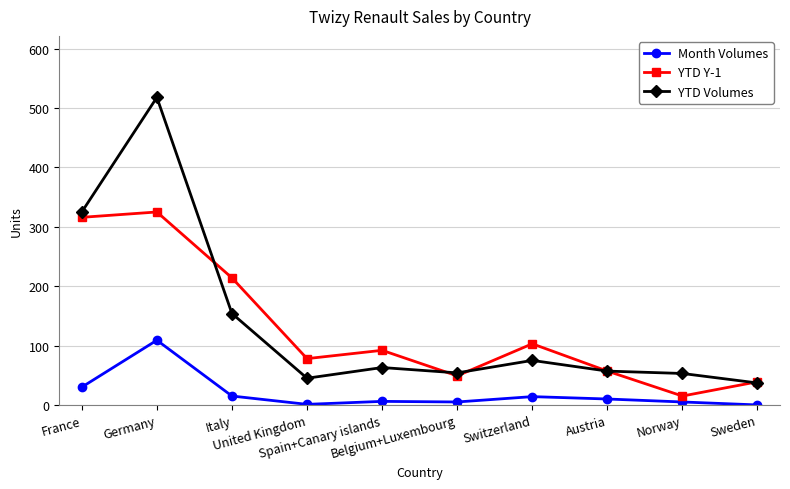

What is the difference between the second highest and second lowest values in the Month Volumes series?

29